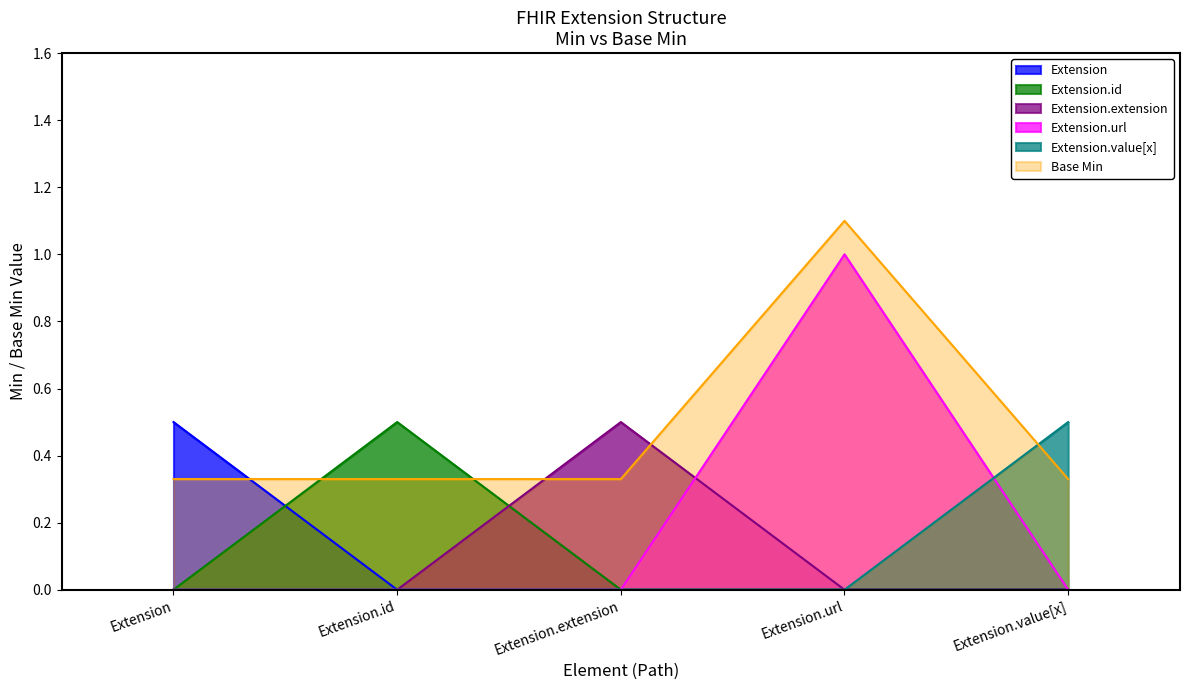

What position from the left is Extension?

1